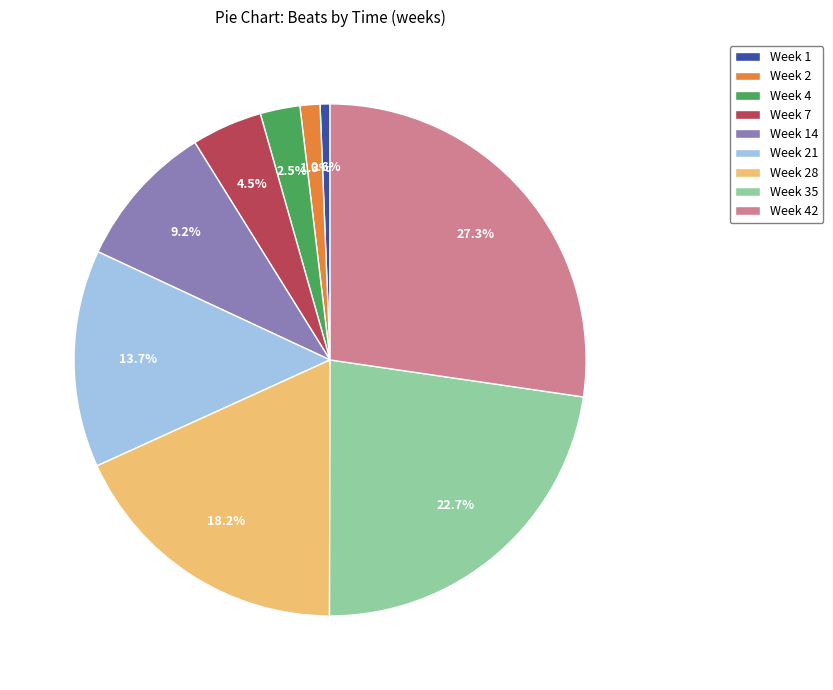

What percentage is NOT represented by Week 7?

95.5%